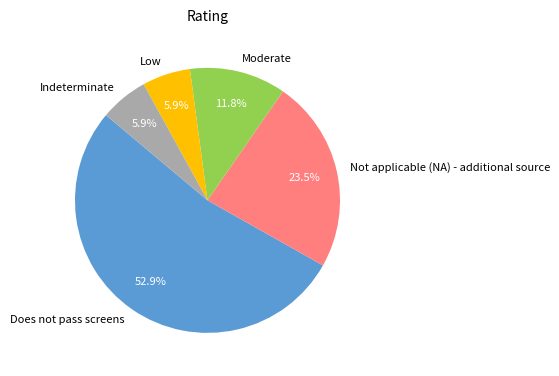

What is the ratio of the value at Not applicable (NA) - additional source to the value at Low?

4.0